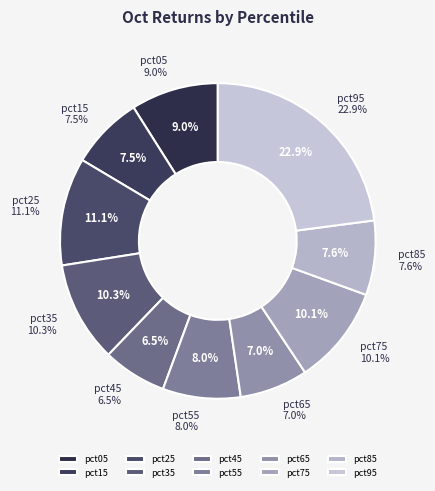

Does pct15 represent more than half of the total?

No